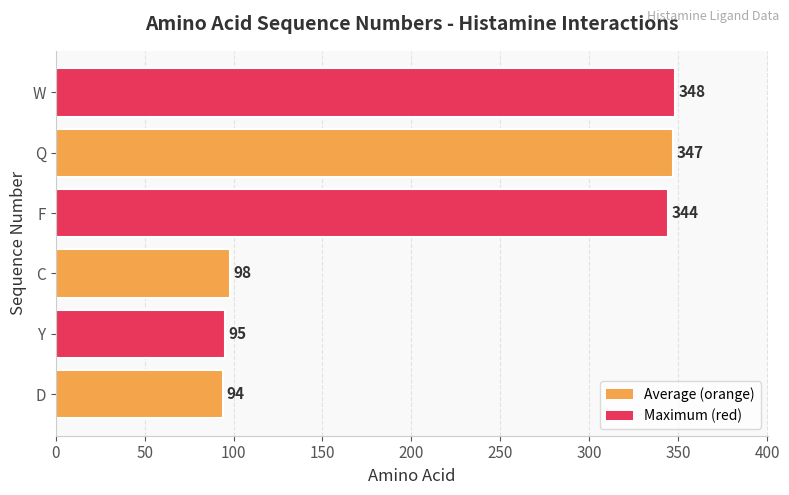

What is the average value?

221